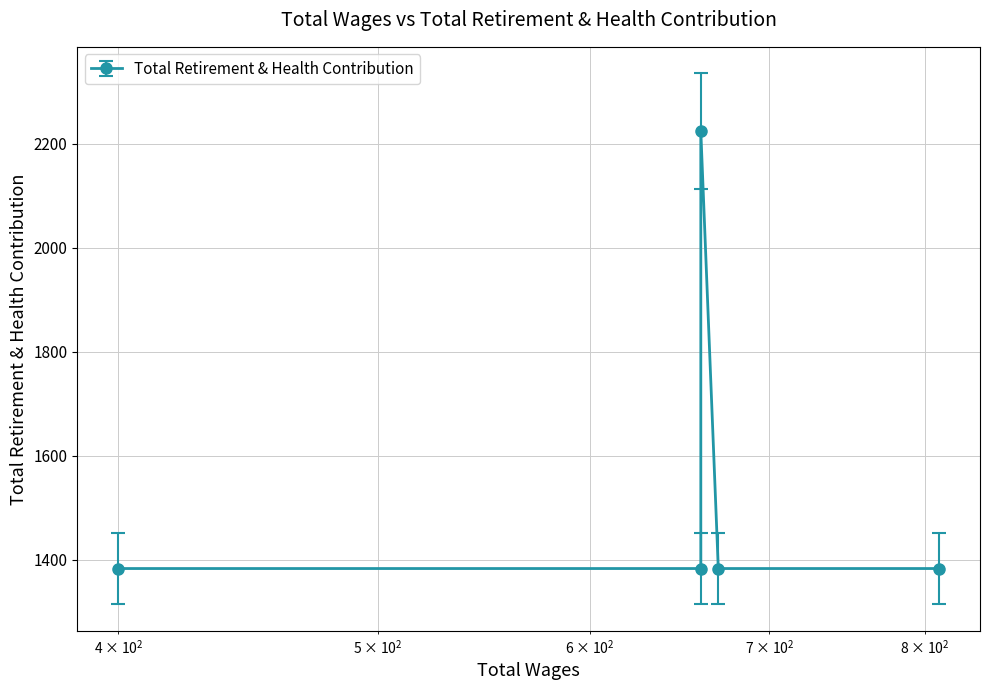

Rank the categories by value from lowest to highest.

810.0, 670.0, 660.0, 400.0, 660.0